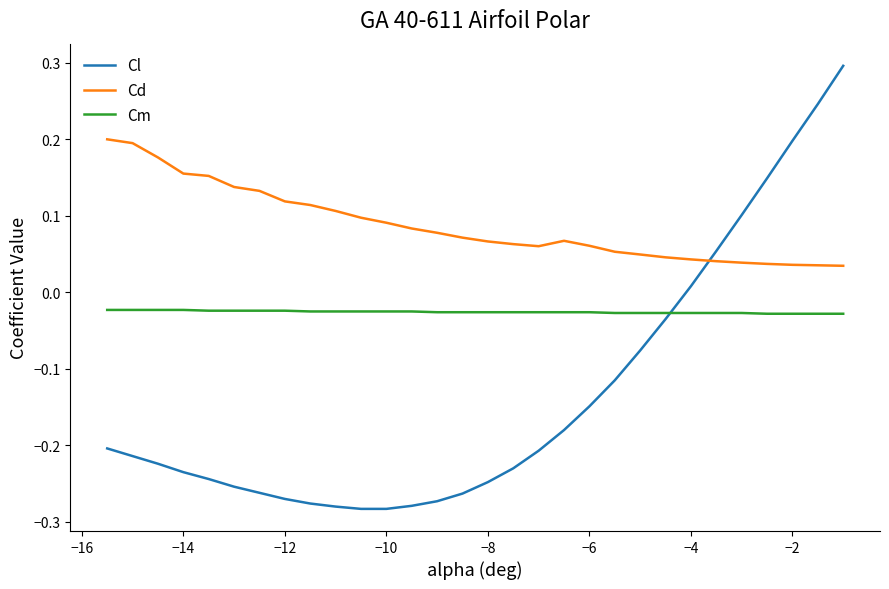

Which series has the widest spread of values?

Cl